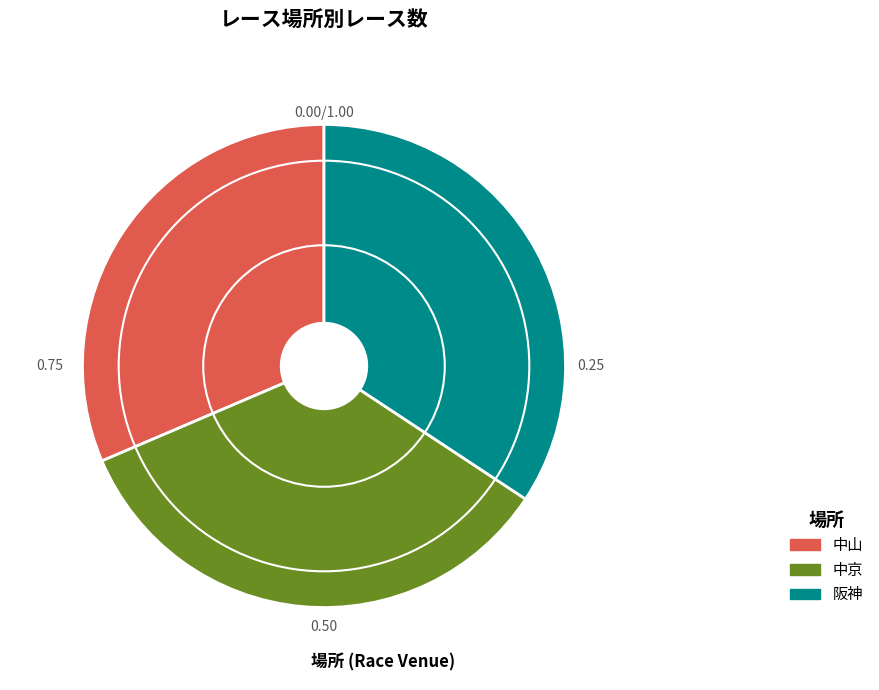

What is the ratio of the value at 中京 to the value at 阪神?

1.0